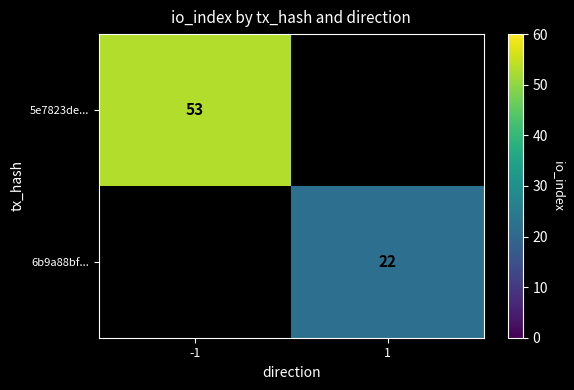

True or false: 5e7823de... has a value of 53 at -1.

True